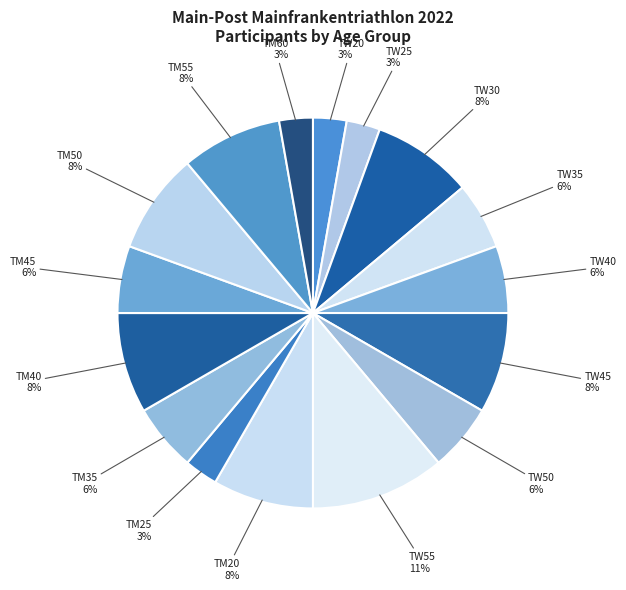

How many slices are in this pie chart?

16